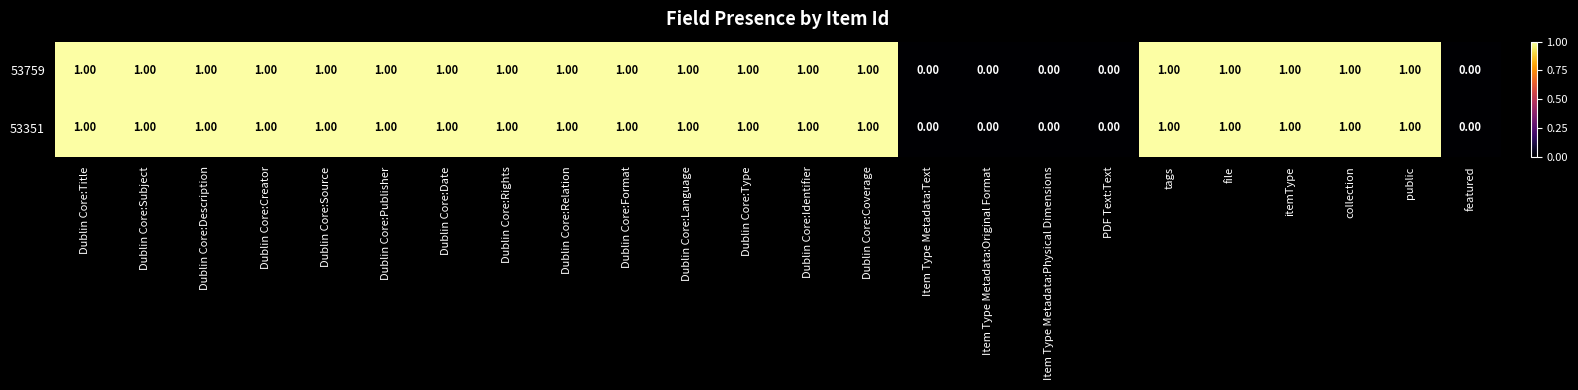

What is the sum of all 53759 values?

19